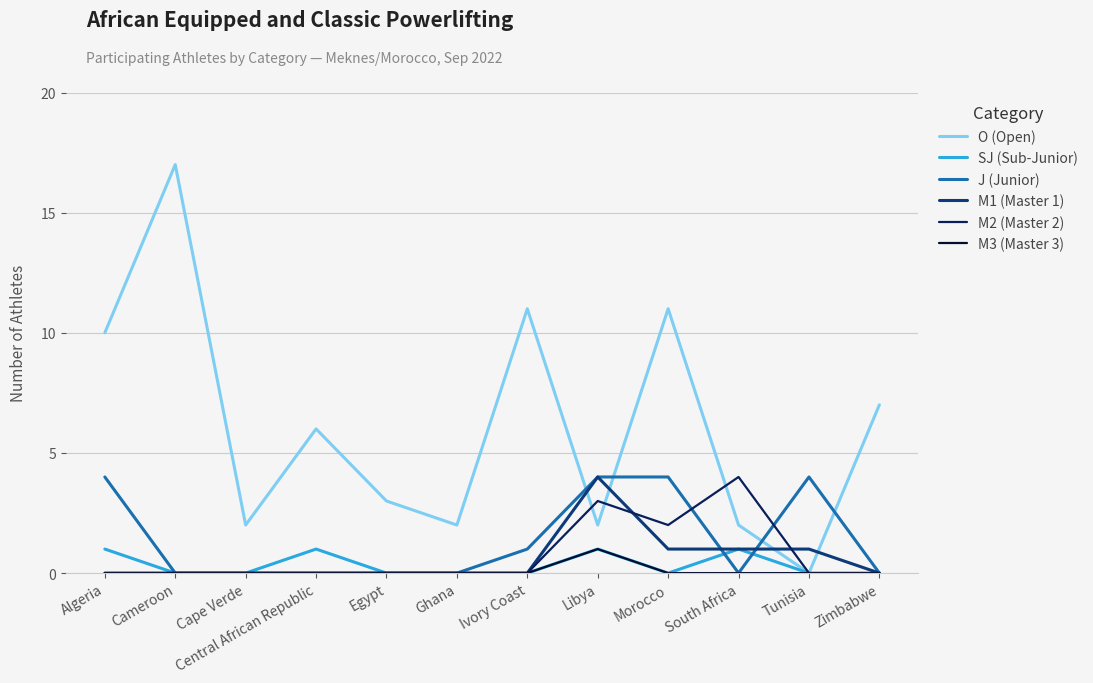

Between Cameroon and South Africa, which series saw the biggest shift?

O (Open)